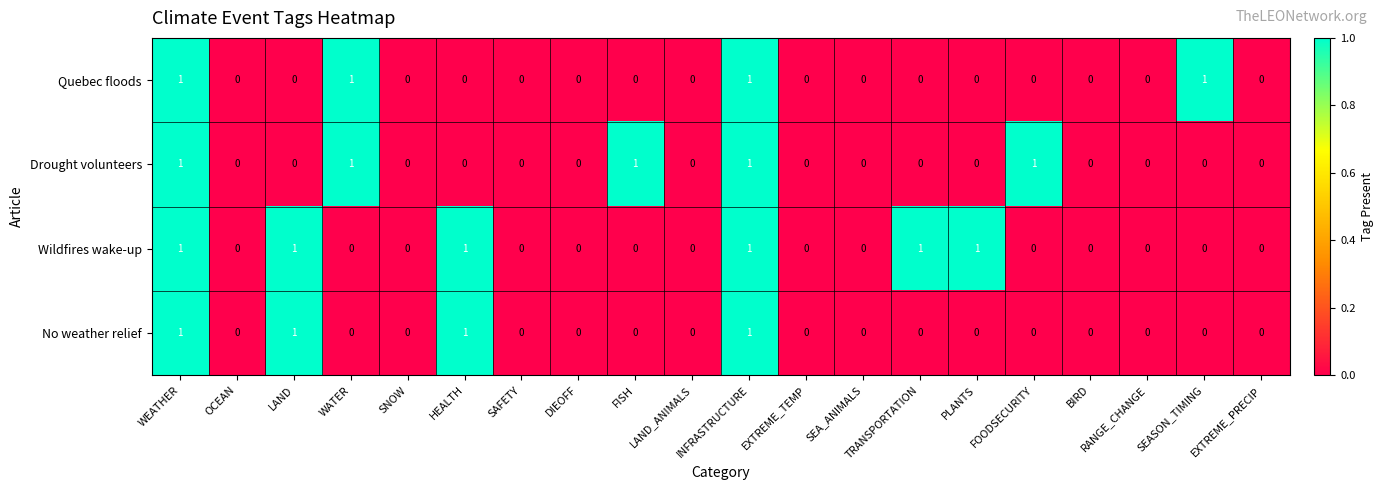

The value of Wildfires wake-up at HEALTH is 0. True or false?

False